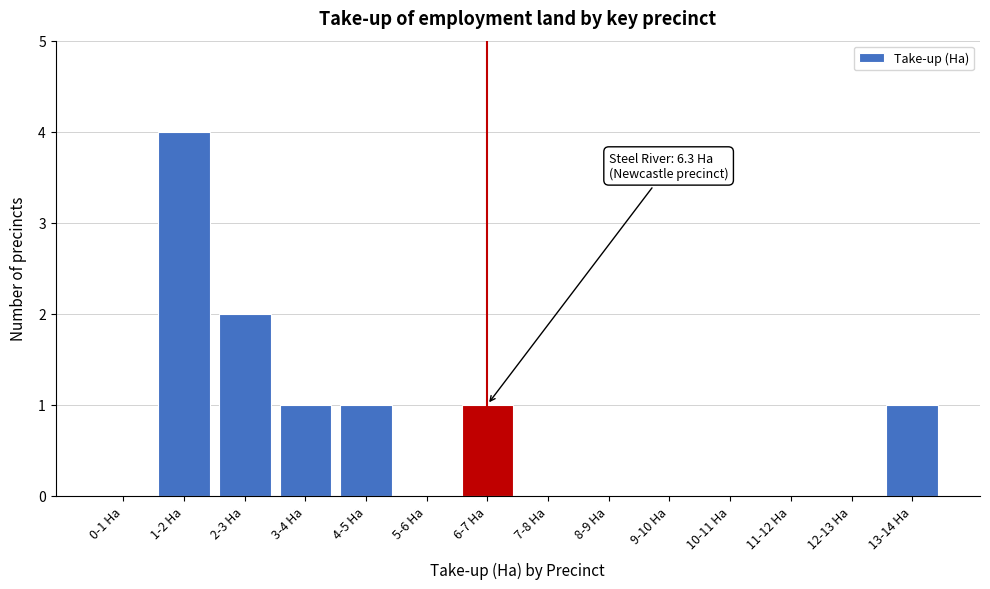

Reading left to right, transcribe all the data shown in this chart.

0-1 Ha=0	1-2 Ha=4	2-3 Ha=2	3-4 Ha=1	4-5 Ha=1	5-6 Ha=0	6-7 Ha=1	7-8 Ha=0	8-9 Ha=0	9-10 Ha=0	10-11 Ha=0	11-12 Ha=0	12-13 Ha=0	13-14 Ha=1